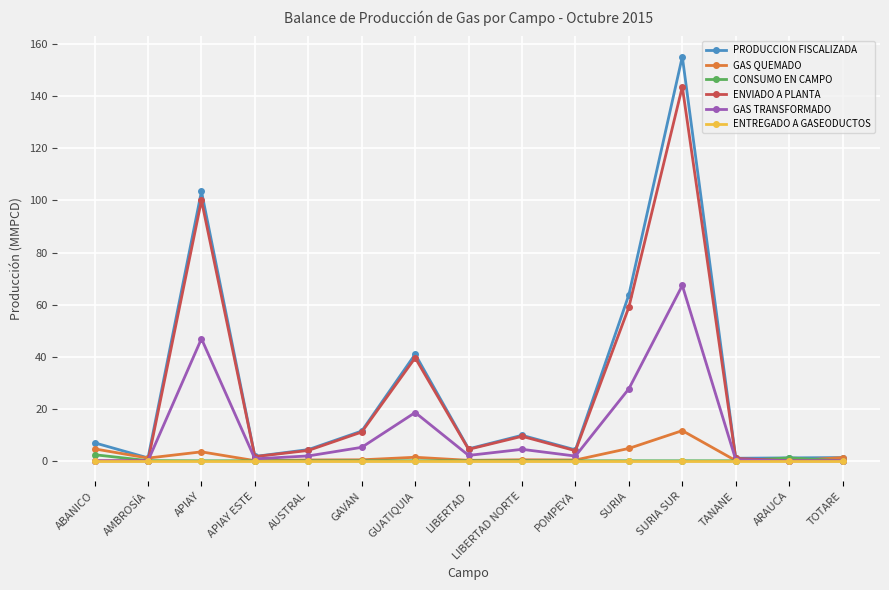

At which category does PRODUCCION FISCALIZADA reach its first local peak?

APIAY